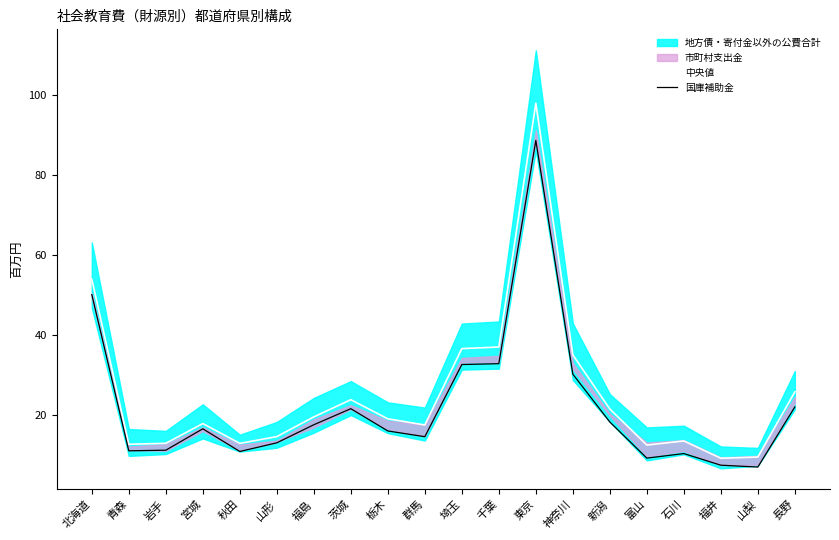

What position from the right is 青森?

19